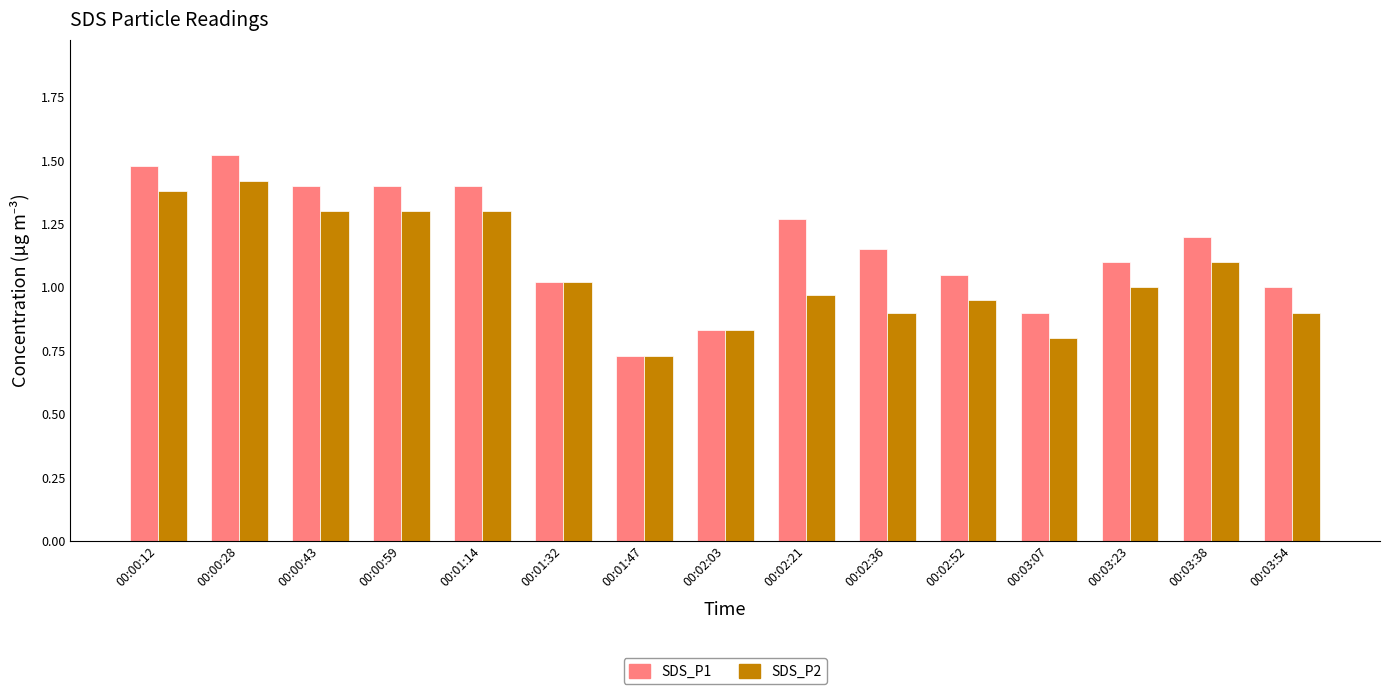

Rank the series by their average value, from highest to lowest.

SDS_P1, SDS_P2